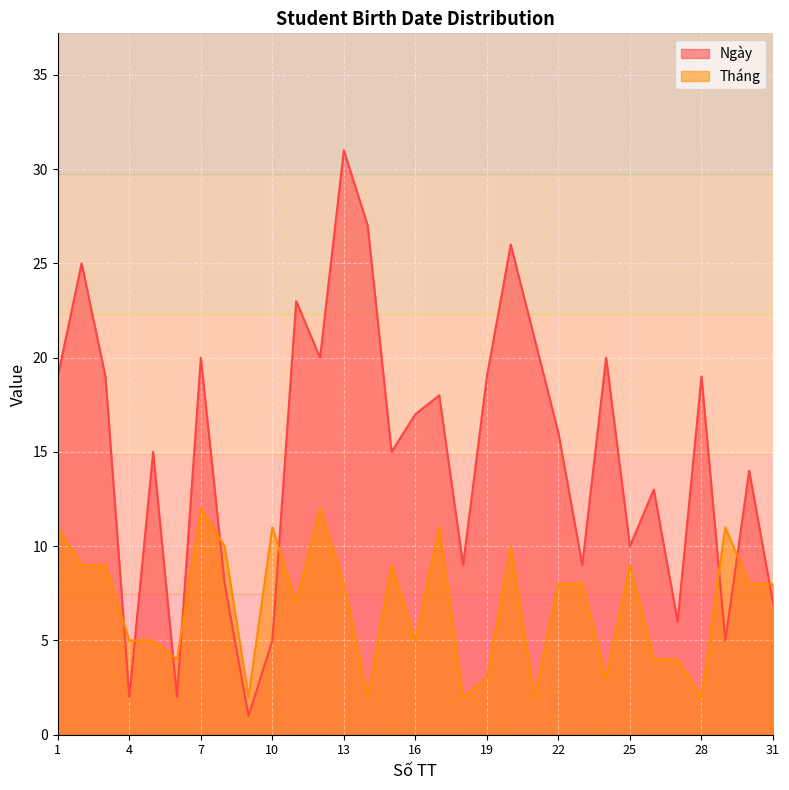

Between 17 and 15, which is larger?

17